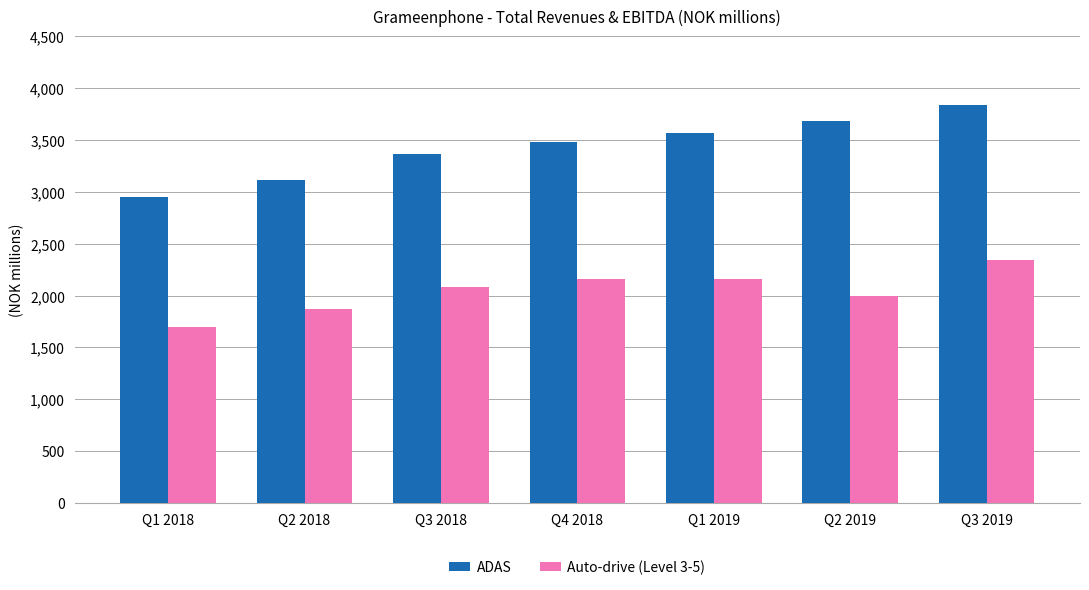

At how many categories does at least one series exceed 2840?

7